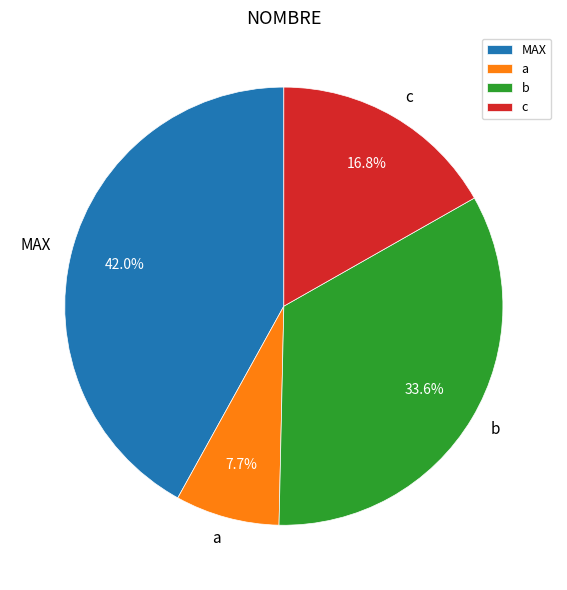

Count the number of slices in the pie.

4